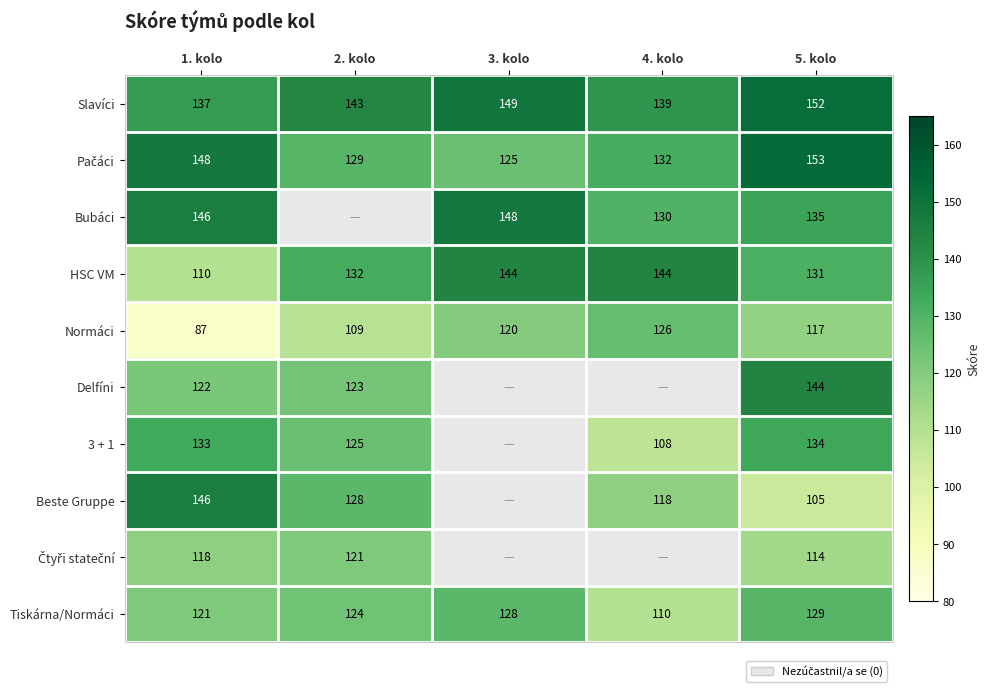

What is the sum of all Normáci values?

559